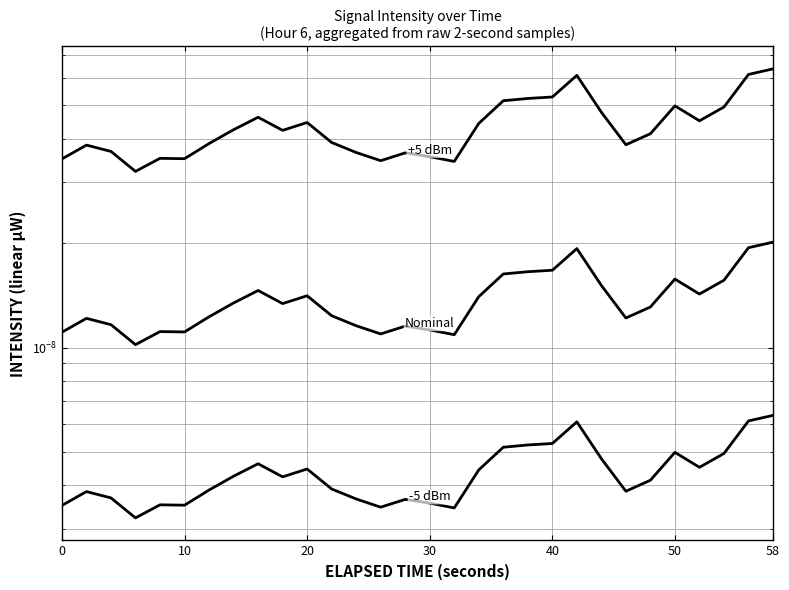

True or false: -5 dBm offset and +5 dBm offset cross at least once.

False